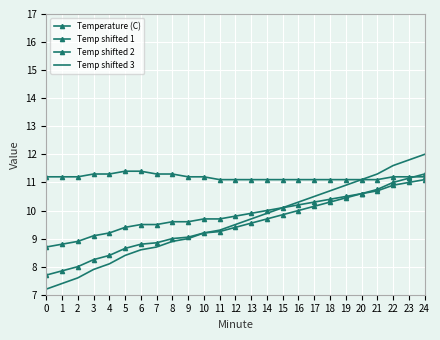

Is the value of Temp shifted 3 at 2 greater than the value of Temp shifted 1 at 1?

No